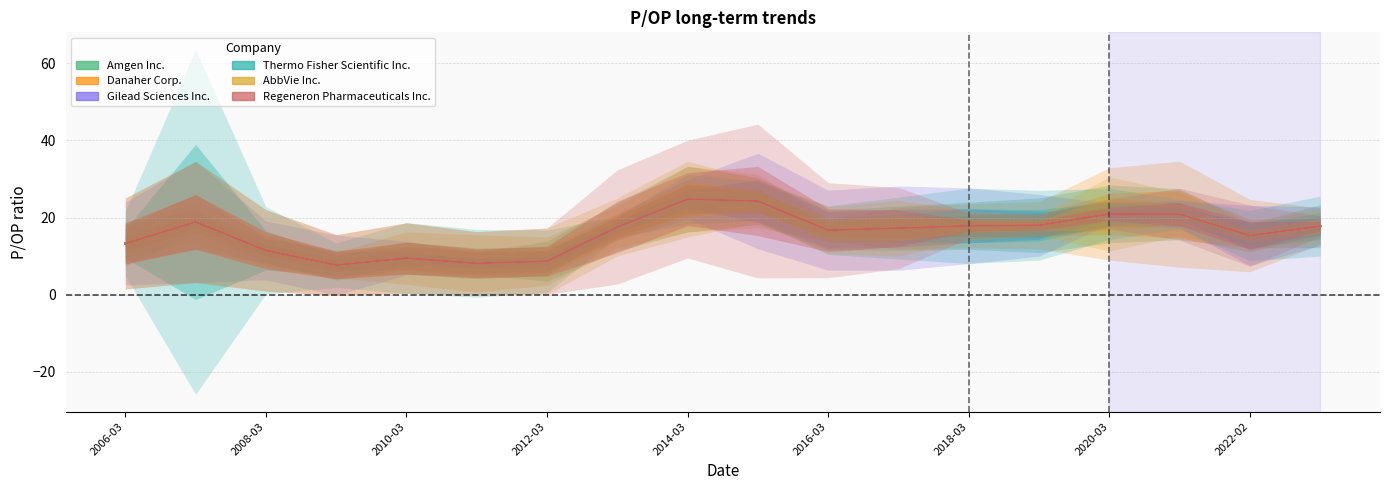

What is the total value across all series at 2010-03?

56.9